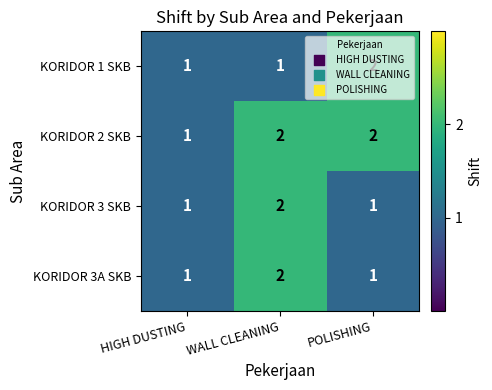

Is it true that KORIDOR 2 SKB equals 2 at POLISHING?

True